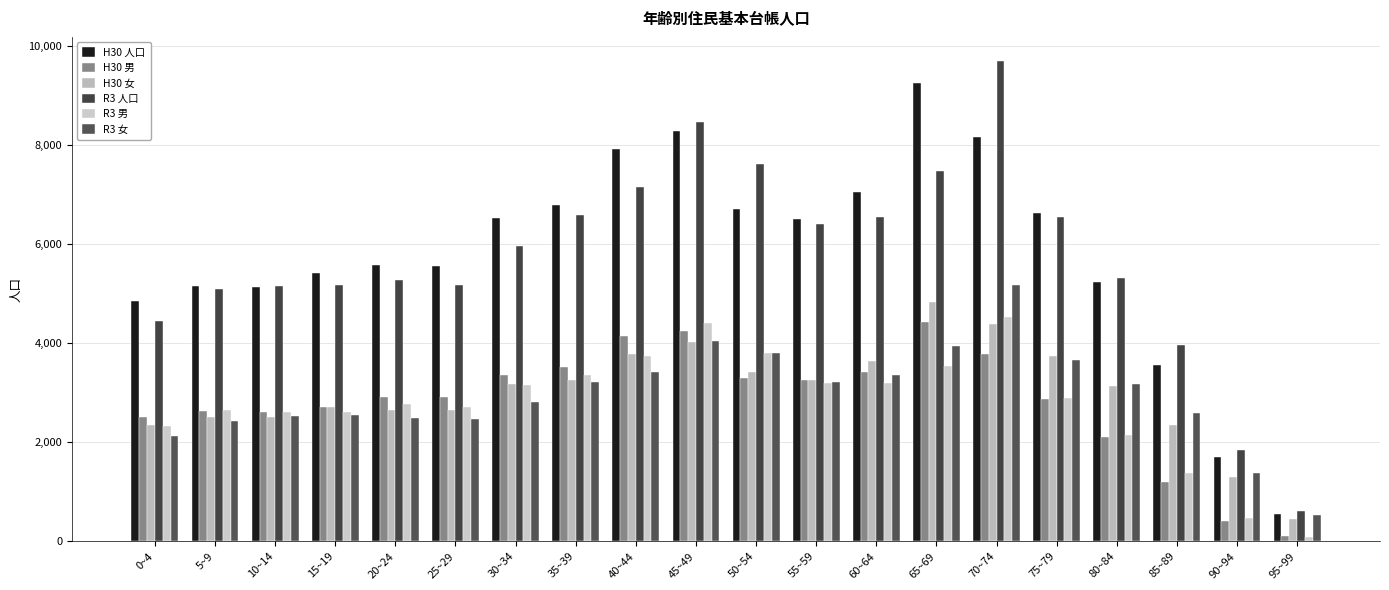

Between 5~9 and 45~49, which series saw the biggest shift?

R3 人口